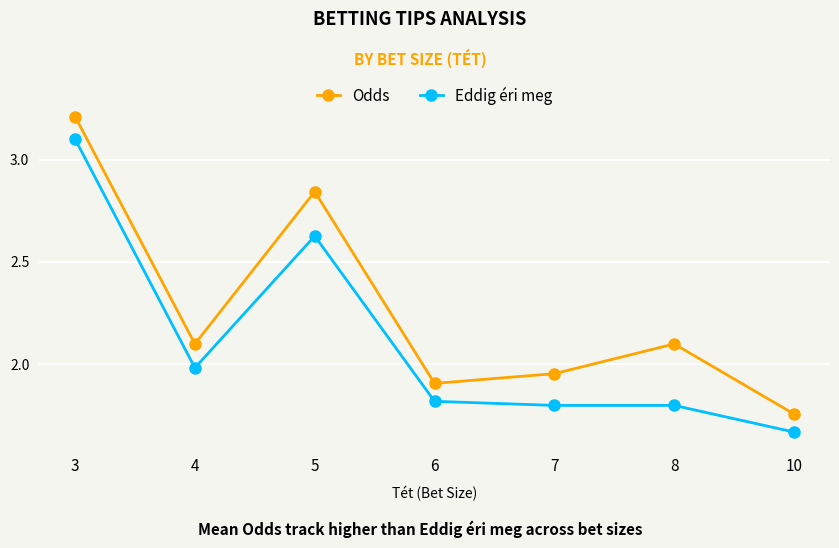

At which category does Odds reach its first local peak?

5